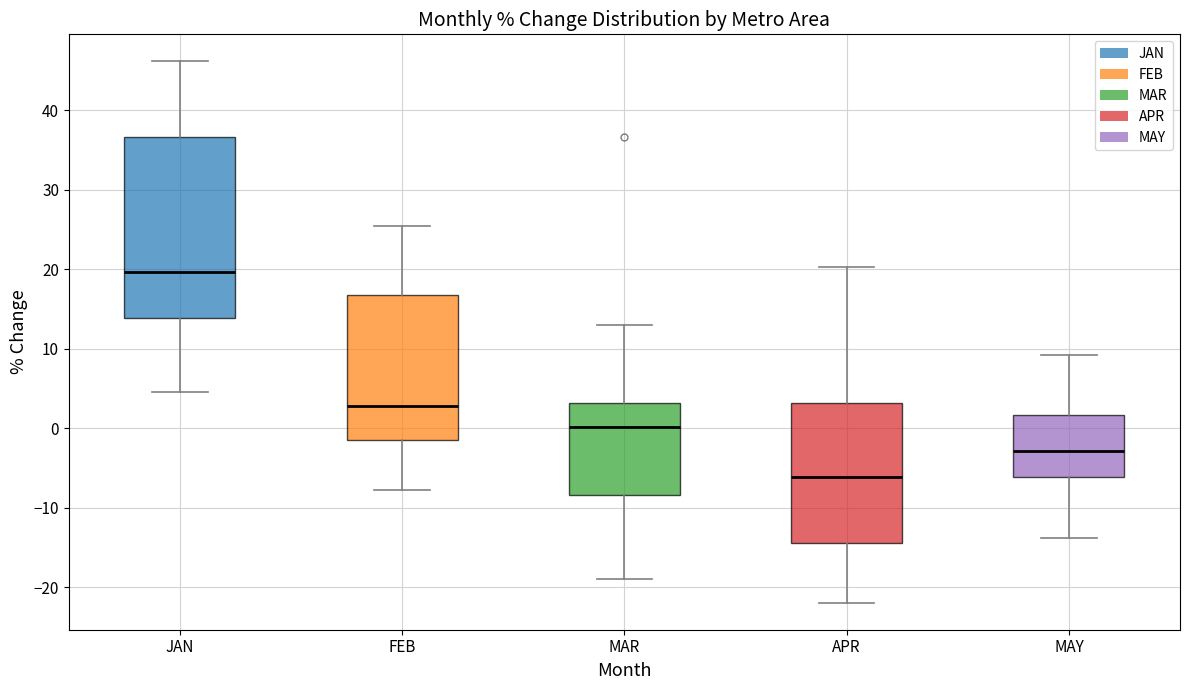

Where is the upper edge of the box for FEB on the y-axis? The values are not printed on the chart, so give them approximately, as read against the axis.

17